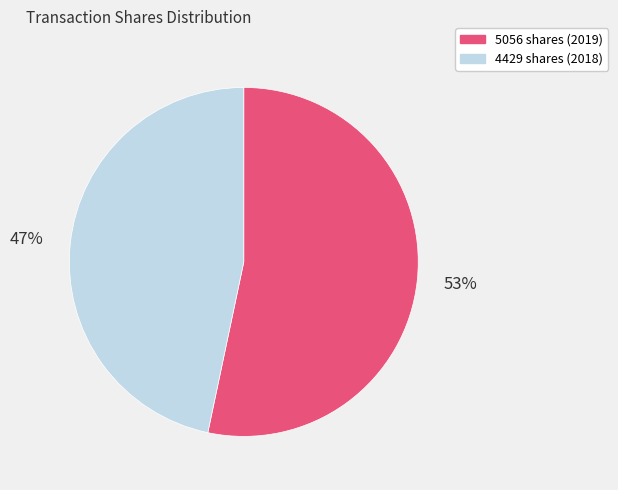

Do 5056 and 4429 together represent more than half of the pie?

Yes